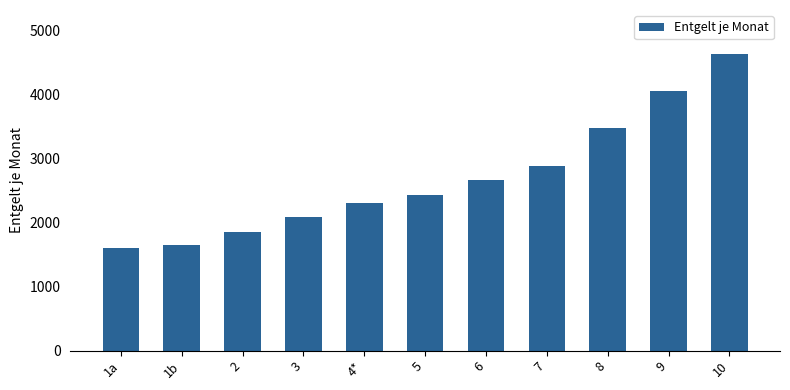

What is the label of the 11th bar from the left?

10